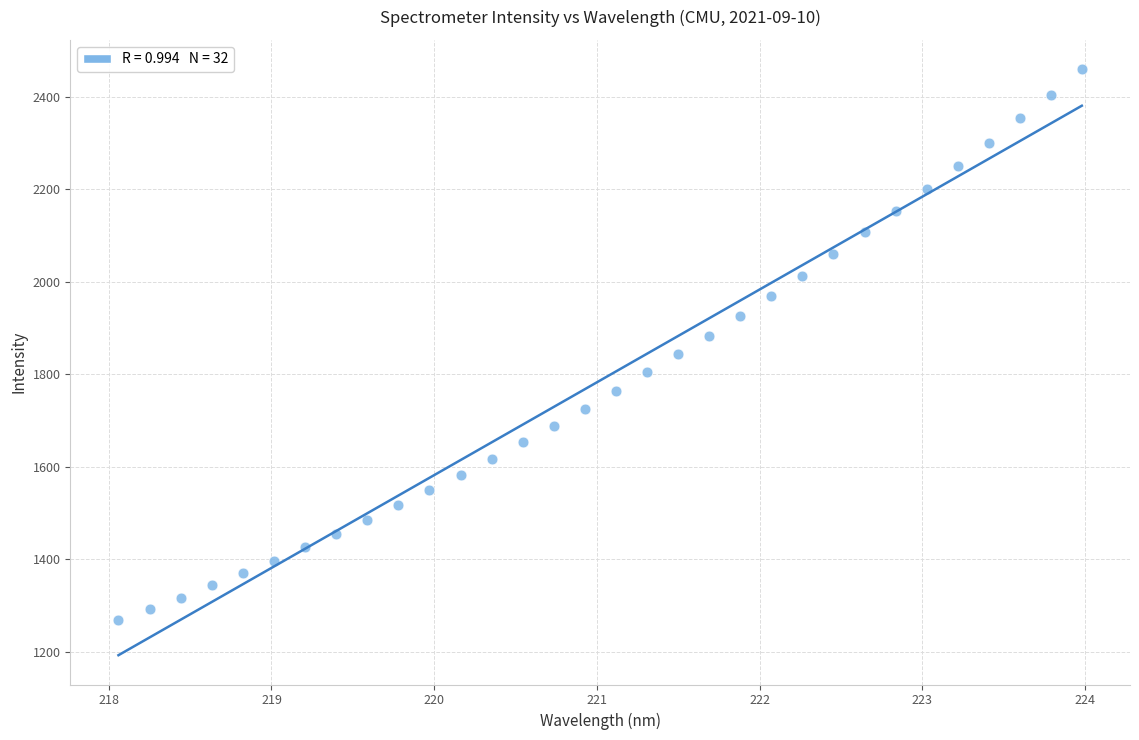

What is the range of X values (max minus min)?

5.9